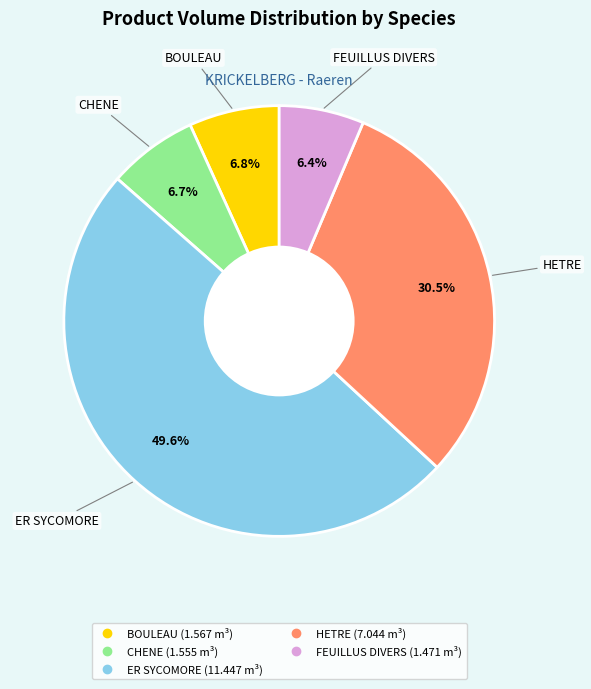

To the nearest percent, what is the difference between the largest and smallest slice percentages?

43%